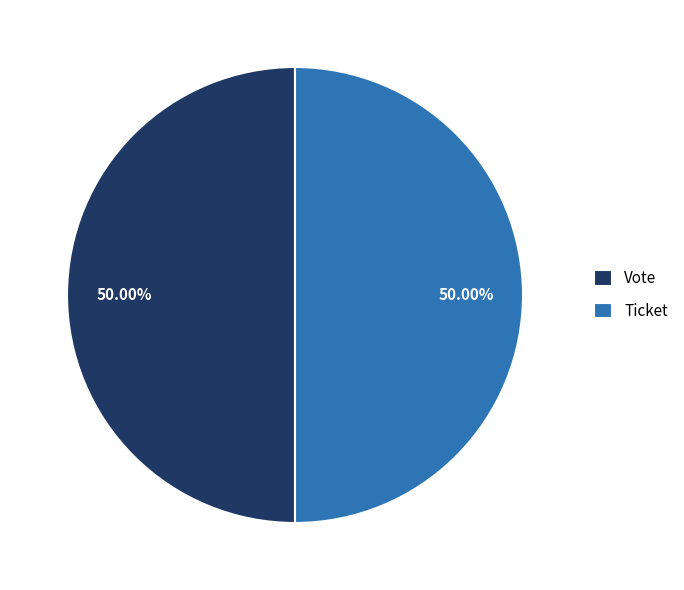

To the nearest percent, what is the average slice percentage?

50%